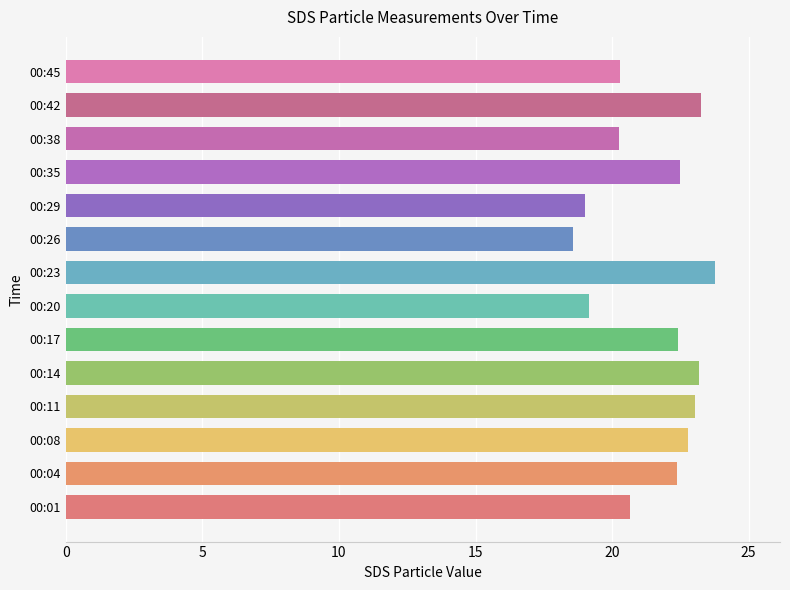

What is the greatest value displayed?

23.8